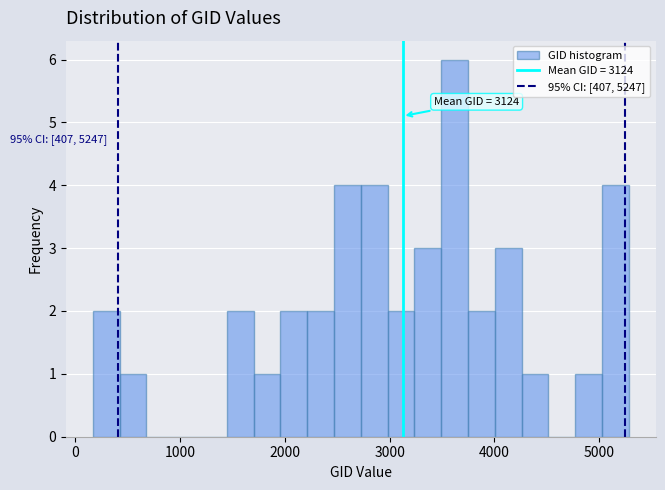

Around what value on the x-axis is the tallest bar? Give the approximate position of its centre, as read against the axis.

3600